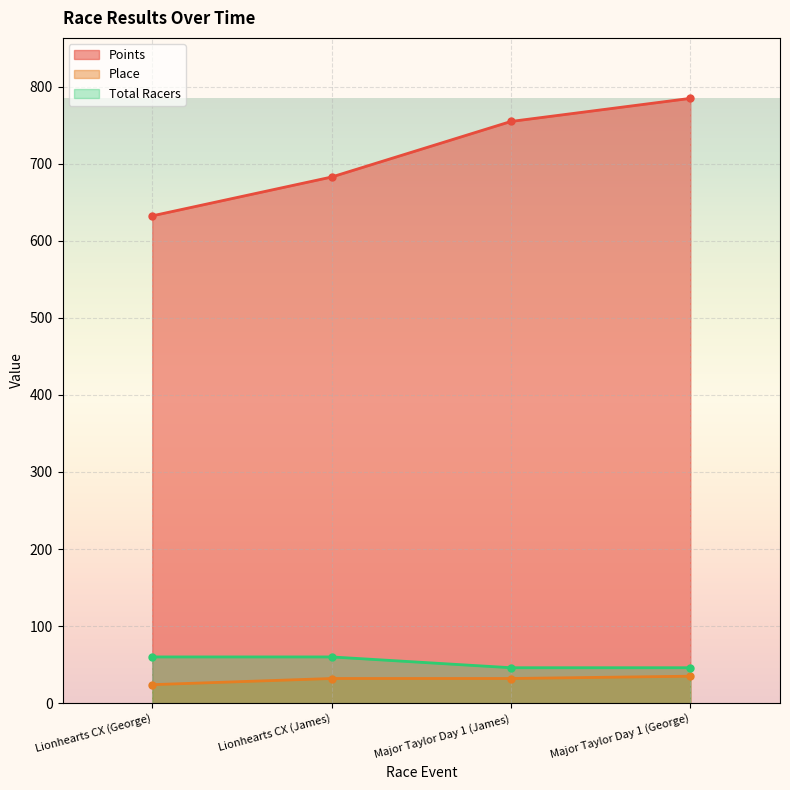

How many data points in Points are above 754?

2